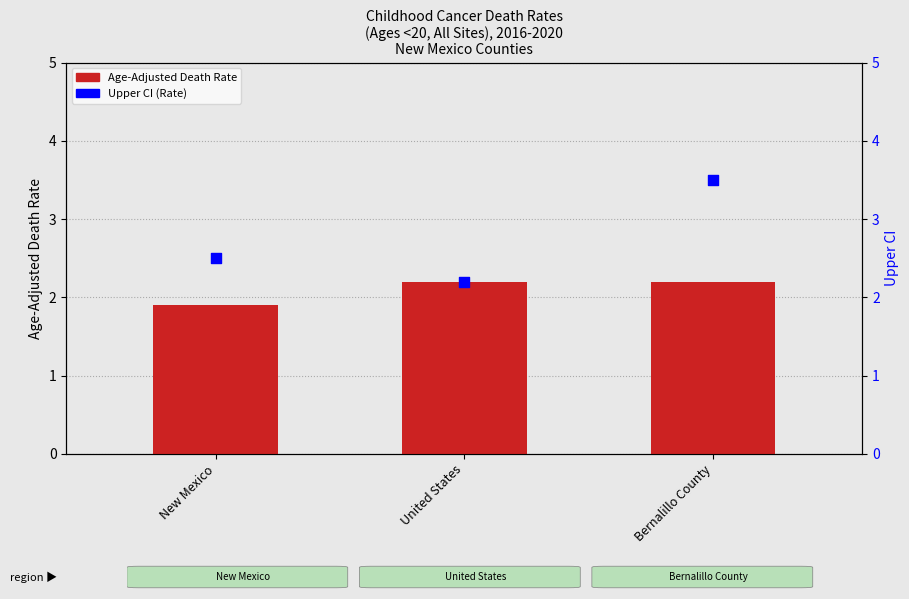

Is the value of Upper CI (Rate) at United States greater than the value of Age-Adjusted Death Rate at New Mexico?

Yes